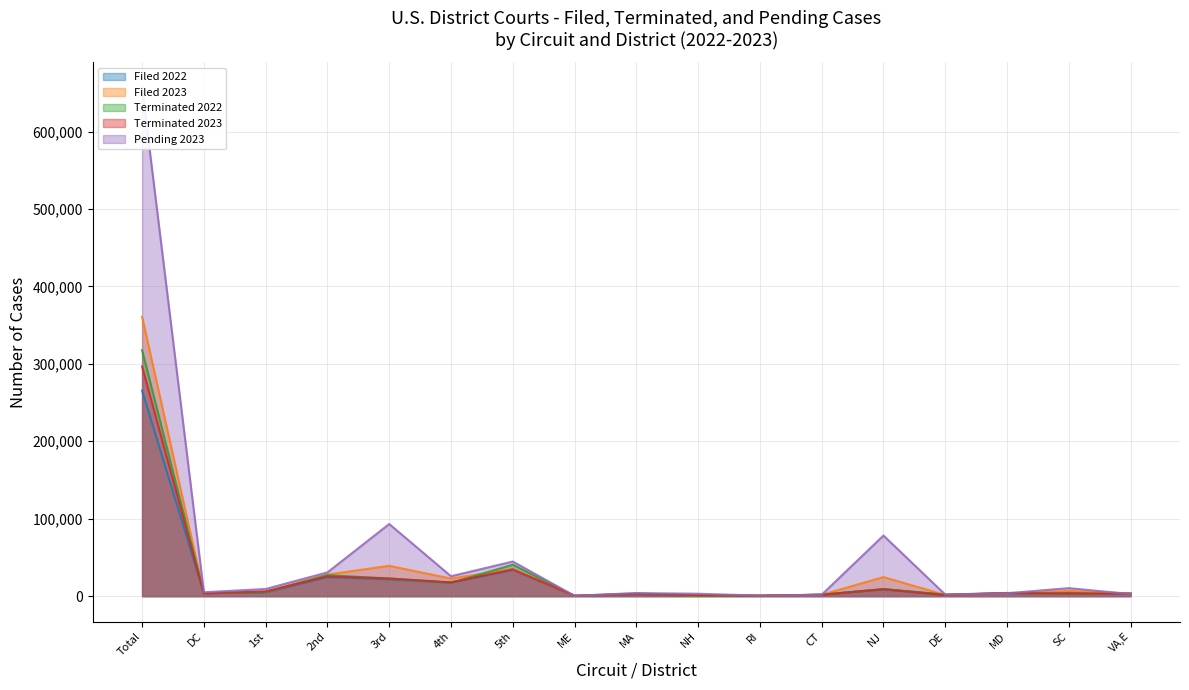

Reading left to right, transcribe all the data shown in this chart.

Filed 2022: 265615	3937	4773	24636	21737	17467	33817	437	2601	564	458	1726	9057	1703	3526	4430	2941
Filed 2023: 360793	3898	5820	27888	39197	22757	34862	467	3596	544	540	1757	24688	1519	3687	6727	3511
Terminated 2022: 317704	3716	5111	27054	22755	17128	40605	433	2847	402	564	1949	9053	2086	3948	3161	3045
Terminated 2023: 296612	3461	6032	25586	22799	17849	34624	456	2784	1316	549	1838	8791	1398	4152	3305	3292
Pending 2023: 656689	4969	9241	30689	93158	25698	44700	409	3994	3103	641	1814	78298	2034	3726	10339	2687